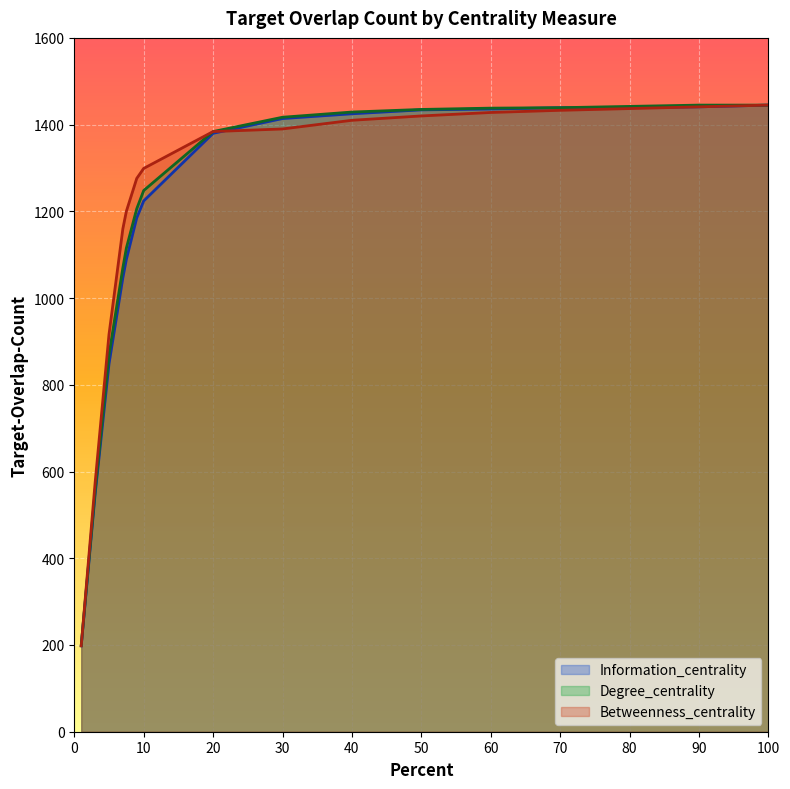

True or false: Information_centrality and Degree_centrality cross at least once.

False